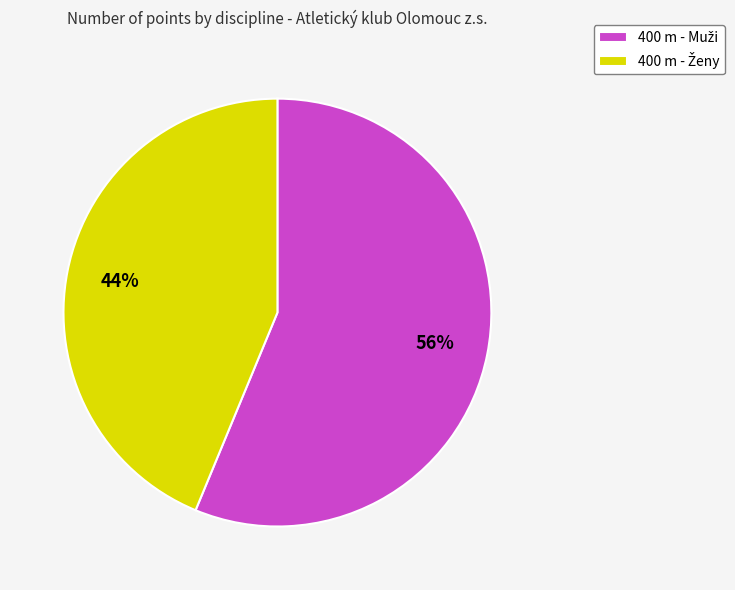

Is there a majority slice in this chart?

Yes